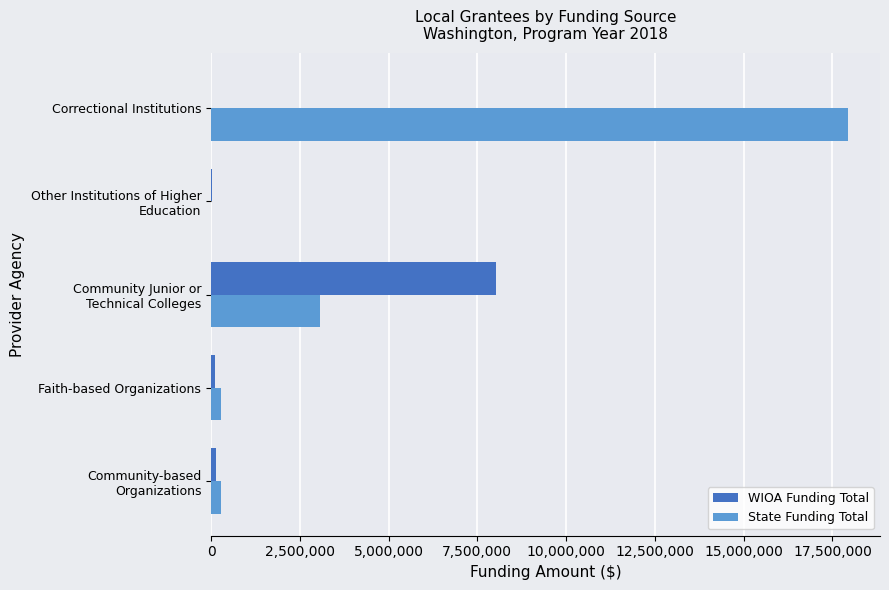

The value of WIOA Funding Total at Correctional Institutions is -5583346. True or false?

False